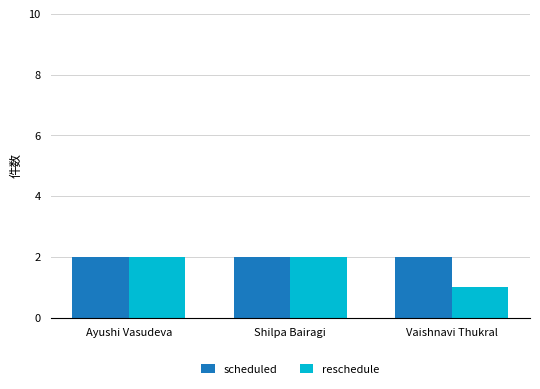

How many bars are there in each group?

2